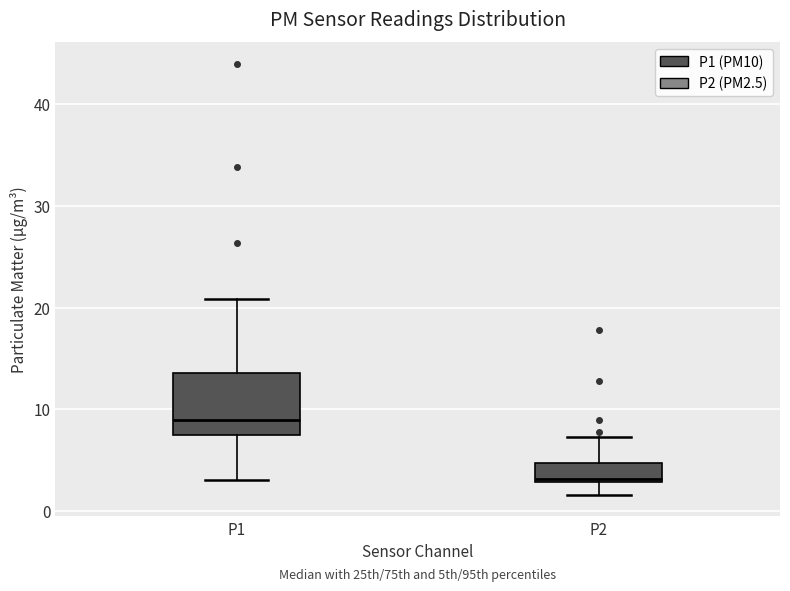

Reading left to right, transcribe this box plot: for each box, give where its median line is, the range the box spans, and where its two whiskers end, as read against the y-axis. The values are not printed on the chart, so give them approximately, as read against the axis.

P1: median 9, box 8 to 14, whiskers 3 to 21
P2: median 3 (just above the box's lower edge), box 3 to 5, whiskers 2 to 7